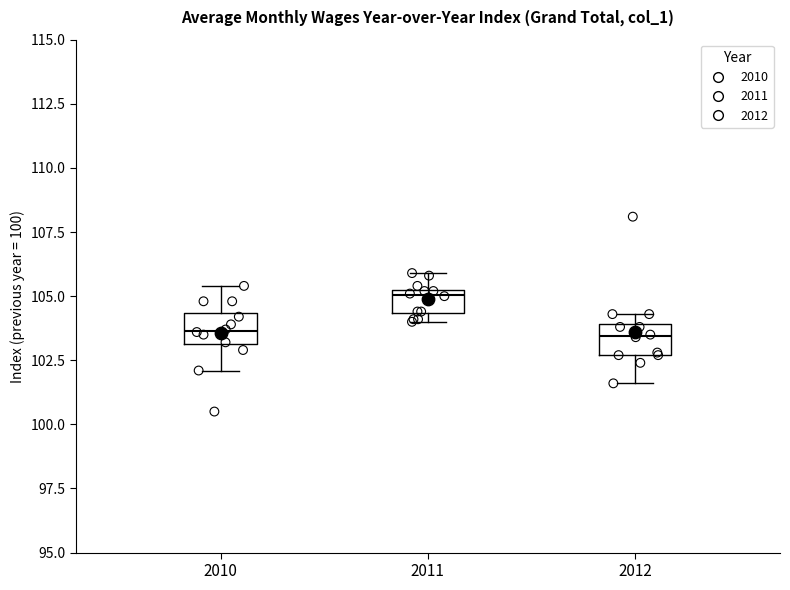

Reading left to right, read every box against the y-axis: the position of its median line, the range the box covers, and the ends of its whiskers. The values are not printed on the chart, so give them approximately, as read against the axis.

2010: median 103.5, box 103.0 to 104.5, whiskers 102.0 to 105.5
2011: median 105.0, box 104.5 to 105.5, whiskers 104.0 to 106.0
2012: median 103.5, box 102.5 to 104.0, whiskers 101.5 to 104.5